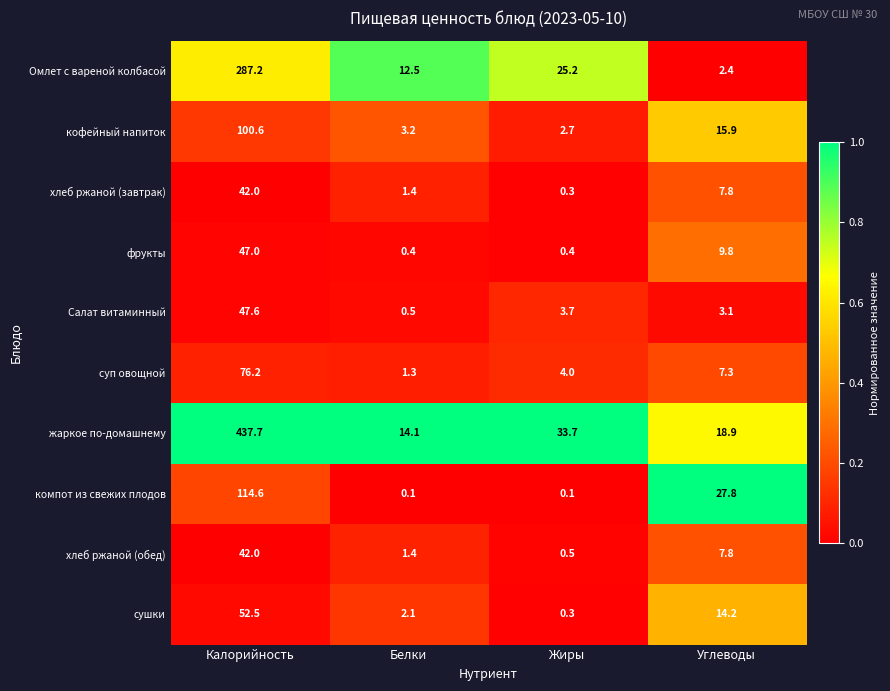

Is it true that кофейный напиток equals 100.6 at Калорийность?

True